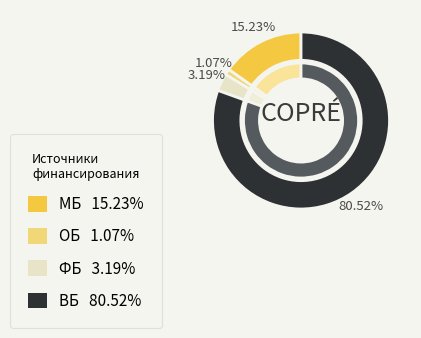

What percentage is the ОБ slice, to the nearest percent?

1%